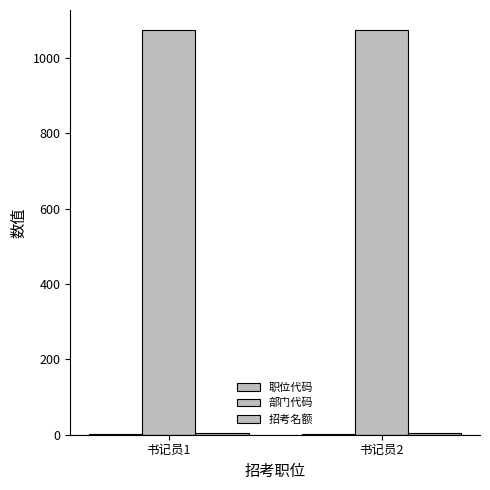

True or false: 职位代码 has a value of 2 at 书记员2.

True